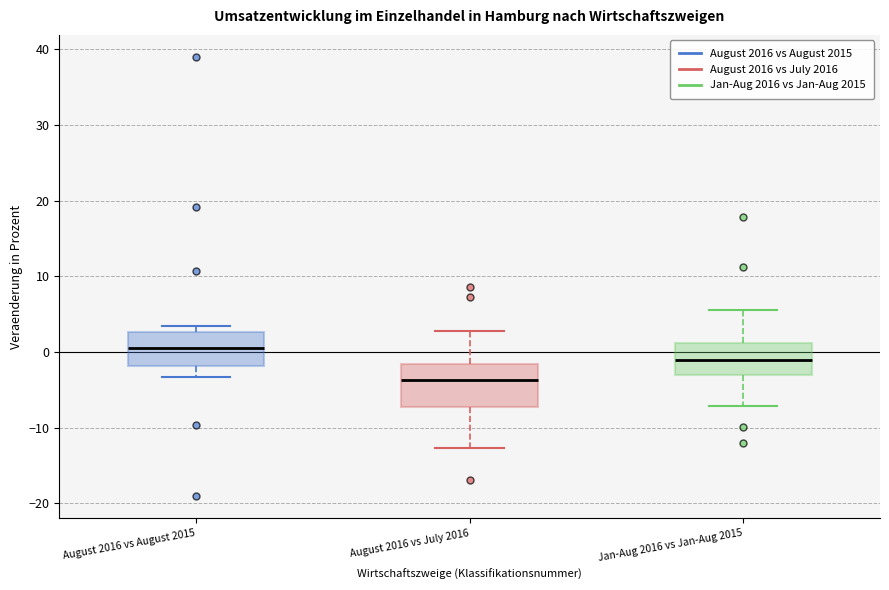

Which box has the lowest median line?

August 2016 vs July 2016